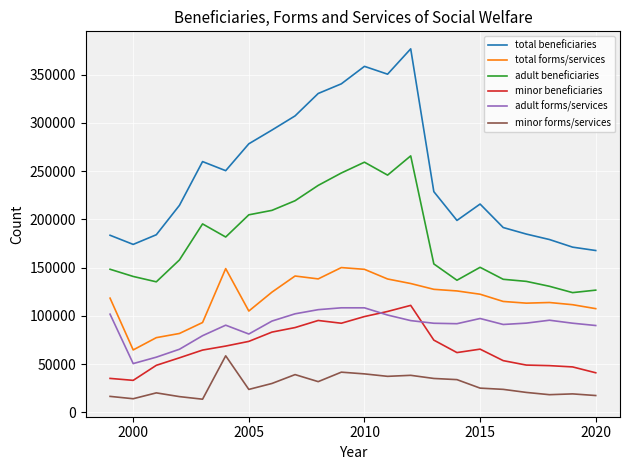

Which series has the widest spread of values?

total beneficiaries